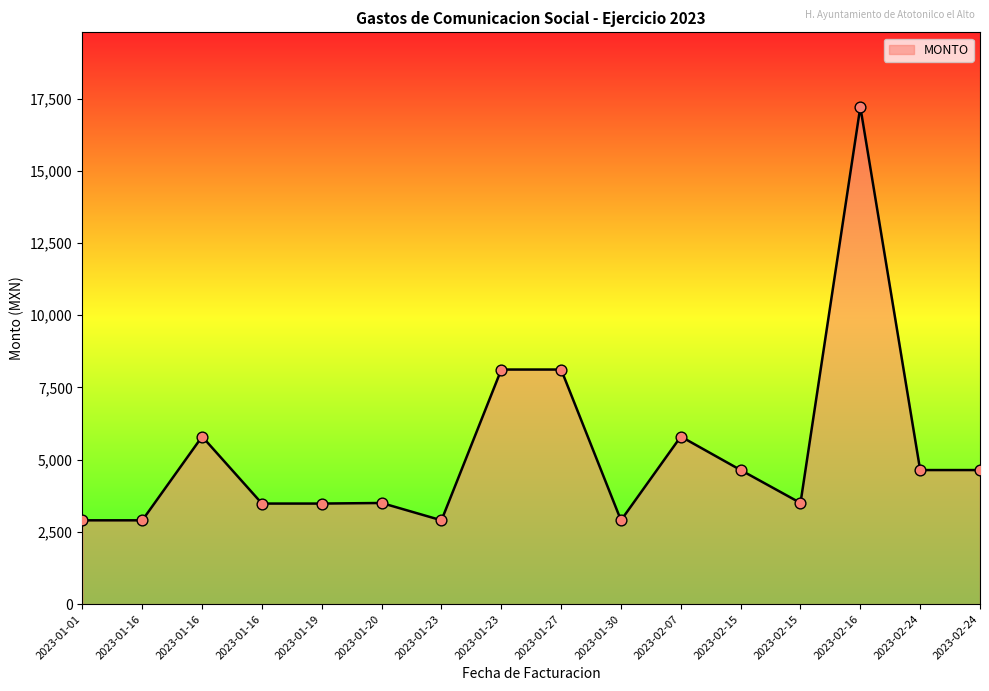

What is the ratio of the value at 2023-01-20 to the value at 2023-01-19?

1.0